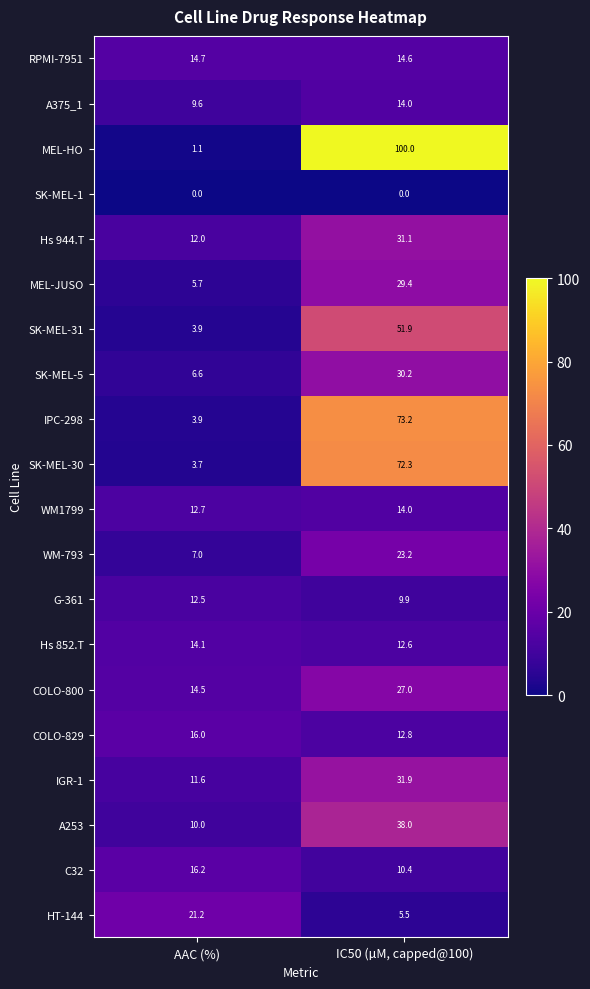

What is the sum of all WM-793 values?

30.2